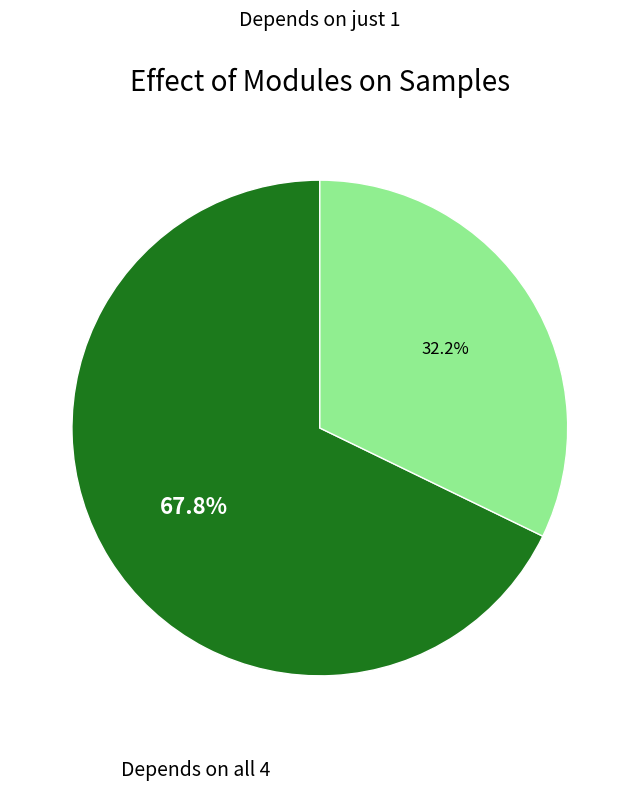

Count the number of slices in the pie.

2